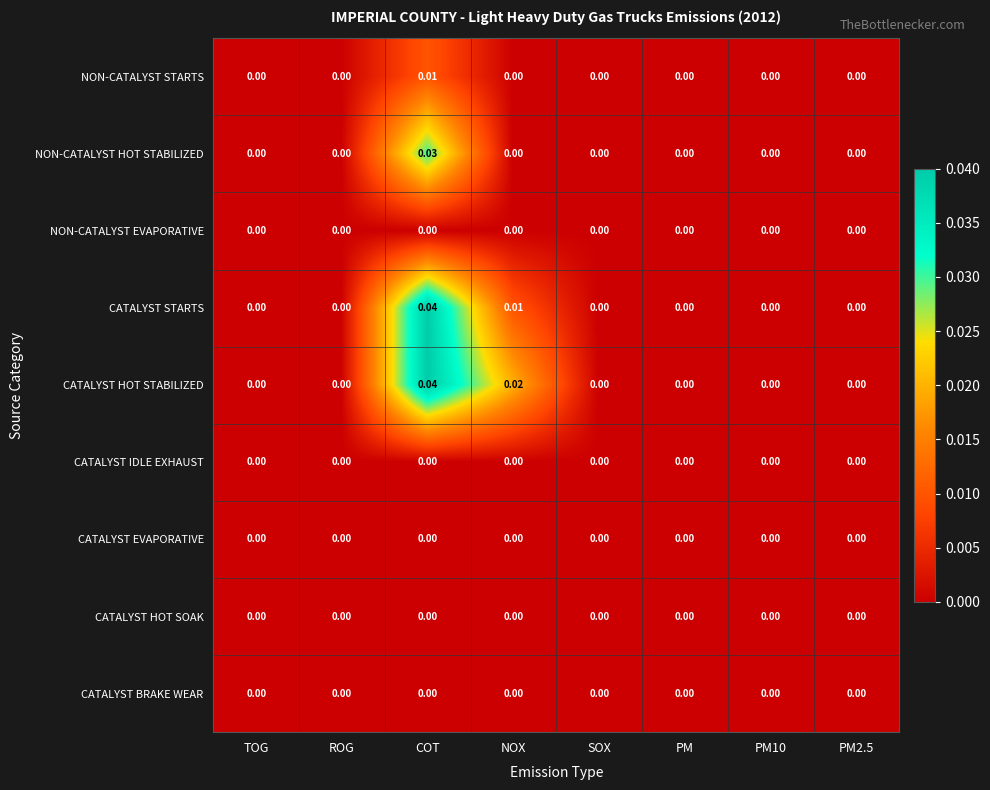

Which series has the largest total across all categories?

CATALYST HOT STABILIZED